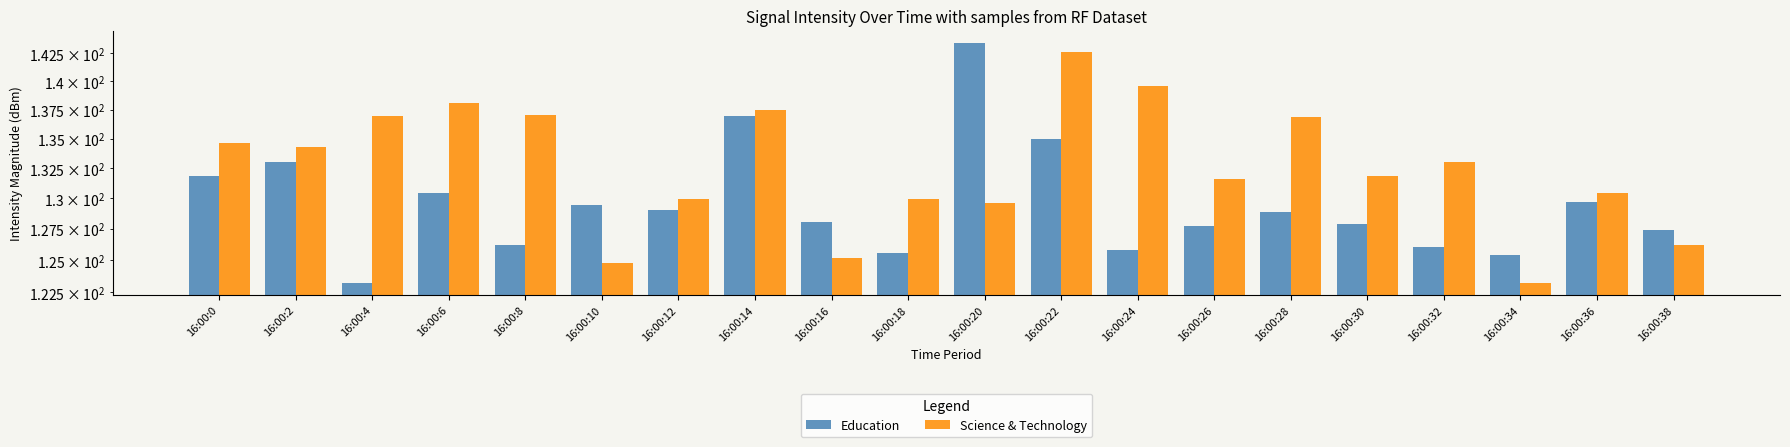

Where is Science & Technology nearest to the value 132?

16:00:30